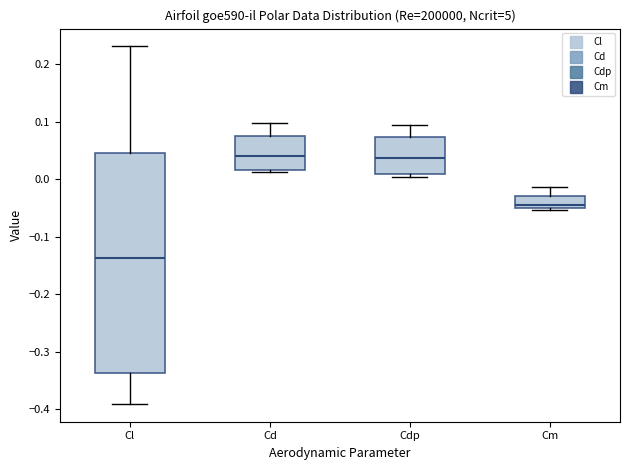

Which box is the tallest, from its lower edge to its upper edge?

Cl